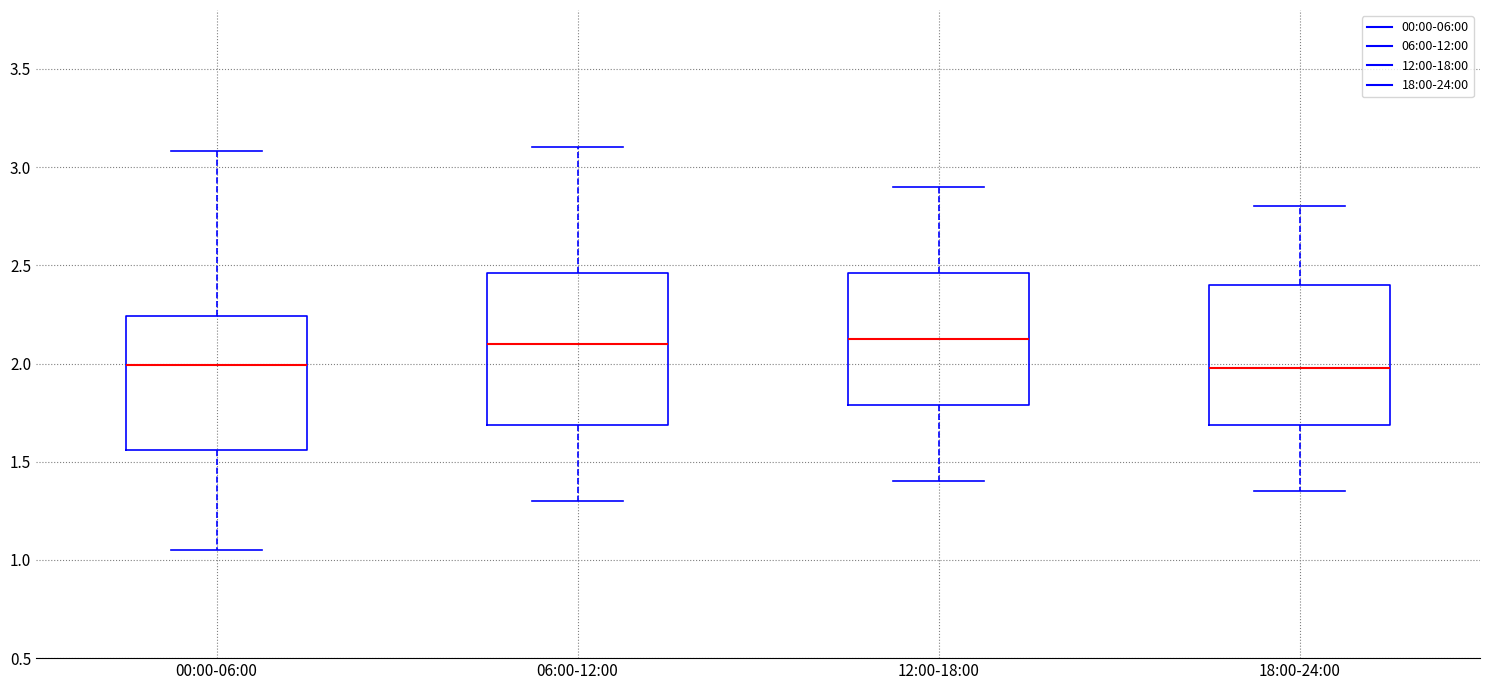

Reading left to right, read every box against the y-axis: the position of its median line, the range the box covers, and the ends of its whiskers. The values are not printed on the chart, so give them approximately, as read against the axis.

00:00-06:00: median 2.00, box 1.55 to 2.25, whiskers 1.05 to 3.10
06:00-12:00: median 2.10, box 1.70 to 2.45, whiskers 1.30 to 3.10
12:00-18:00: median 2.15, box 1.80 to 2.45, whiskers 1.40 to 2.90
18:00-24:00: median 2.00, box 1.70 to 2.40, whiskers 1.35 to 2.80